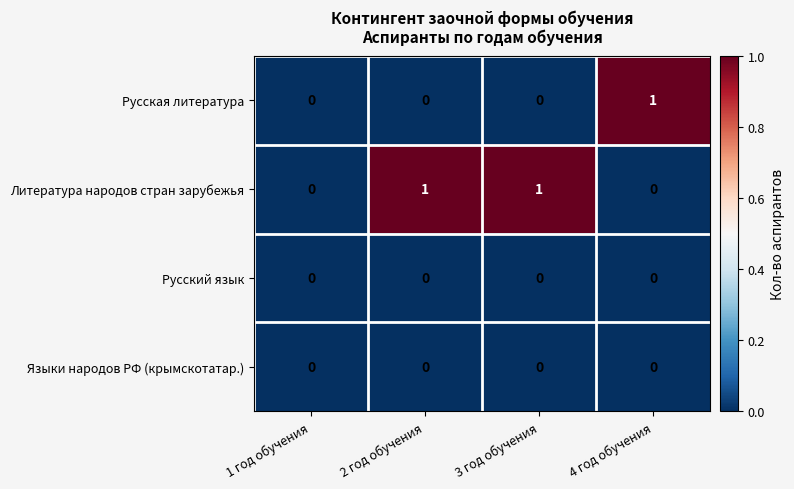

Is it true that Литература народов стран зарубежья equals 1 at 2 год обучения?

True